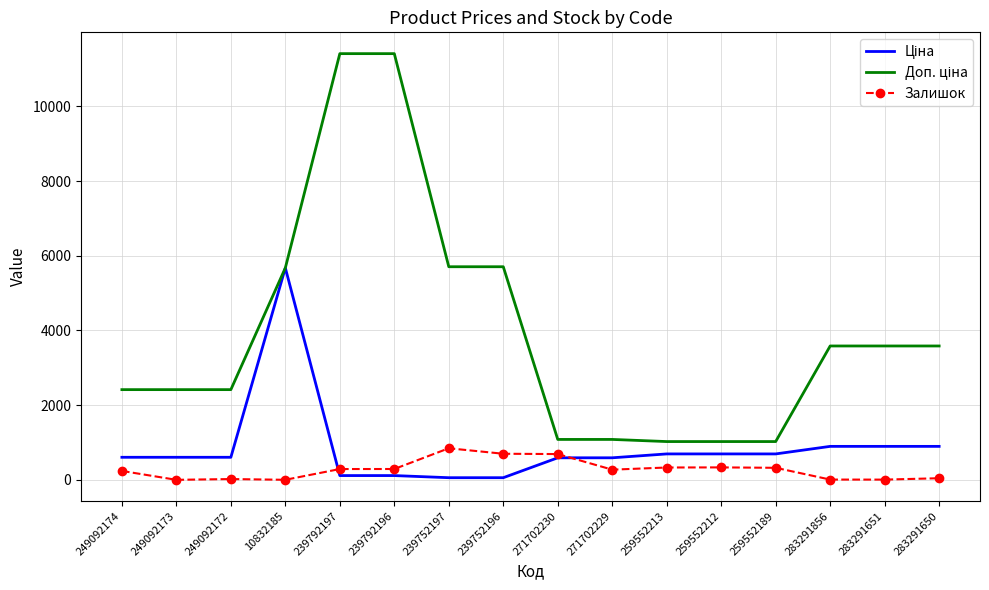

What is the greatest value displayed?

11410.0